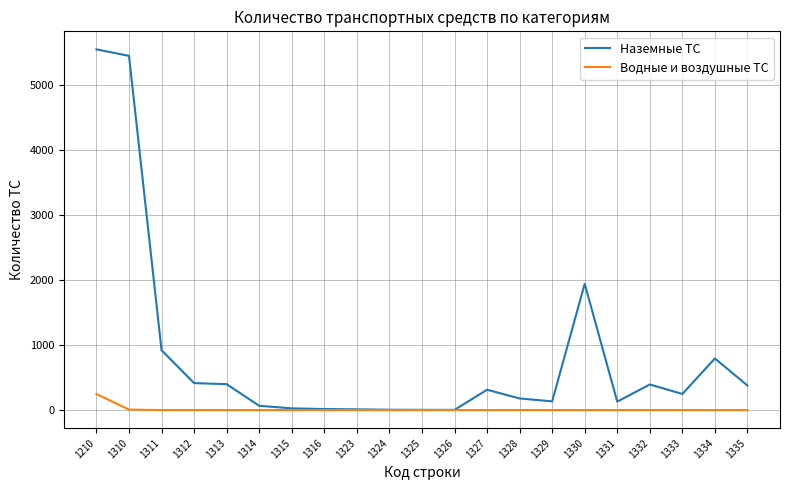

Is it true that Водные и воздушные ТС equals 0 at 1314?

True